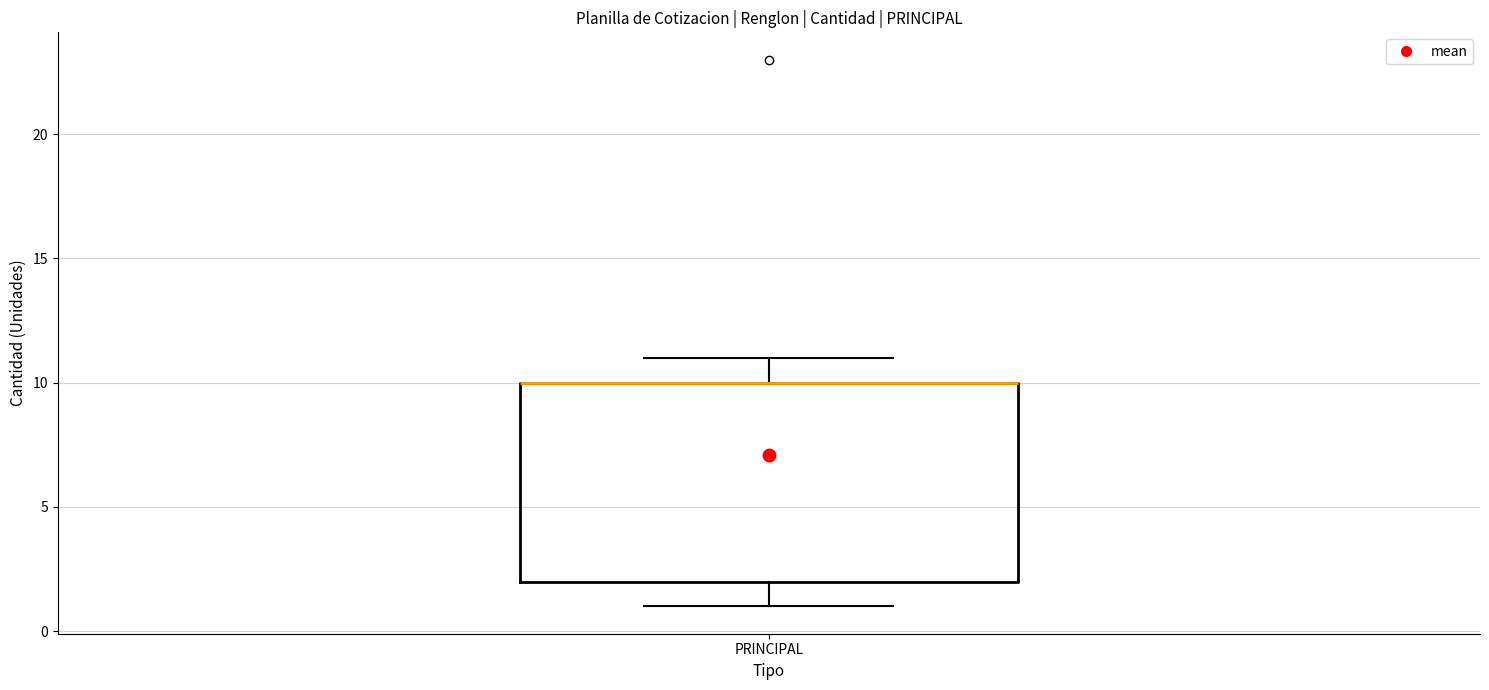

Transcribe this box plot: give where the median line is, the range the box spans, and where the two whiskers end, as read against the y-axis. The values are not printed on the chart, so give them approximately, as read against the axis.

median 10 (drawn on the box's upper edge), box 2 to 10, whiskers 1 to 11